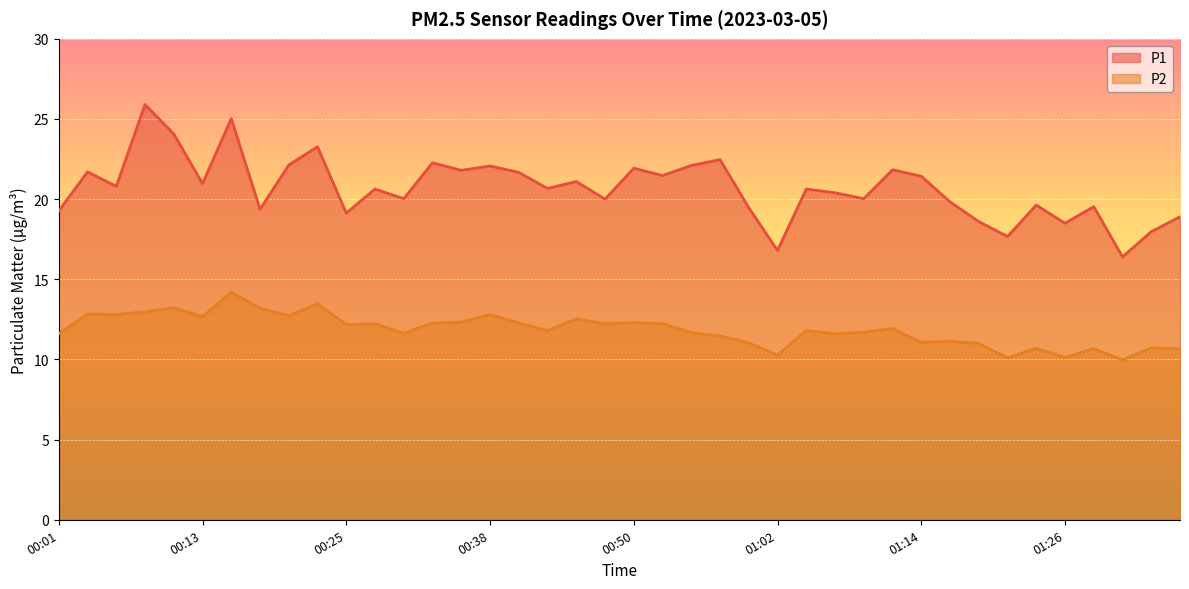

Does the chart display data point markers on the line(s)?

No